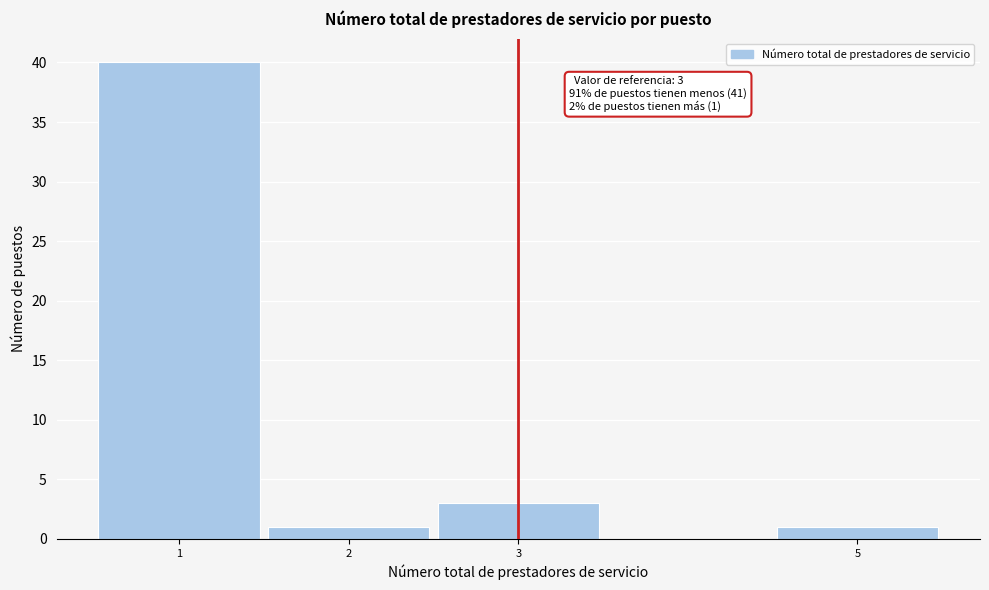

Over which range of the x-axis is the bar tallest?

0.5 to 1.5